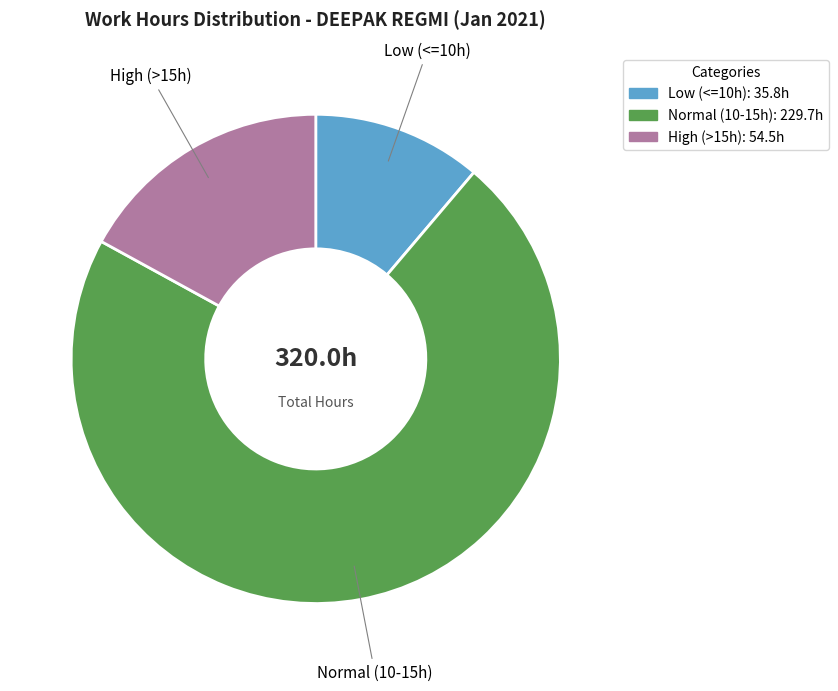

Which slice represents more than half of the pie?

Normal (10-15h)